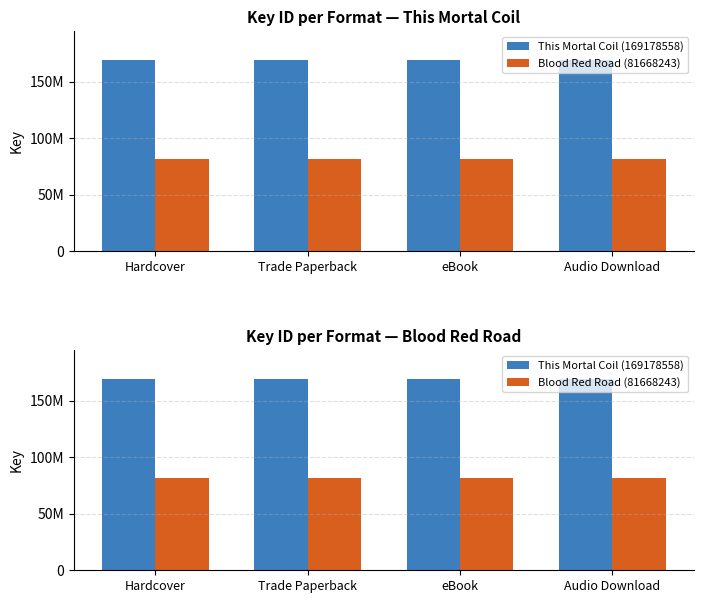

Reading left to right, extract all data points from this chart.

This Mortal Coil (169178558): Hardcover=169178558	Trade Paperback=169178558	eBook=169178558	Audio Download=169178558
Blood Red Road (81668243): Hardcover=81668243	Trade Paperback=81668243	eBook=81668243	Audio Download=81668243